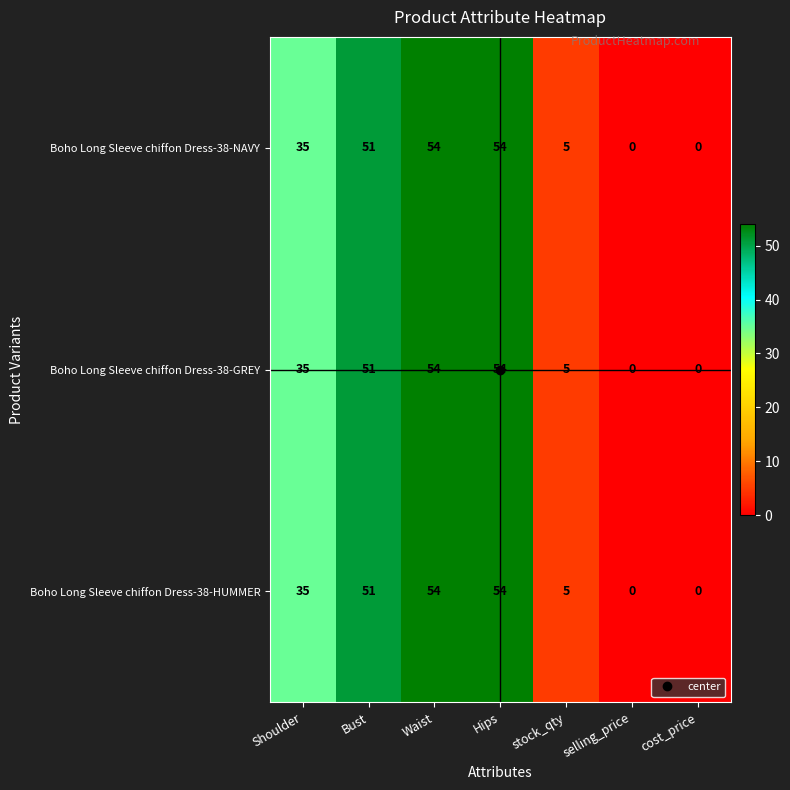

Count the number of categories in the chart.

7